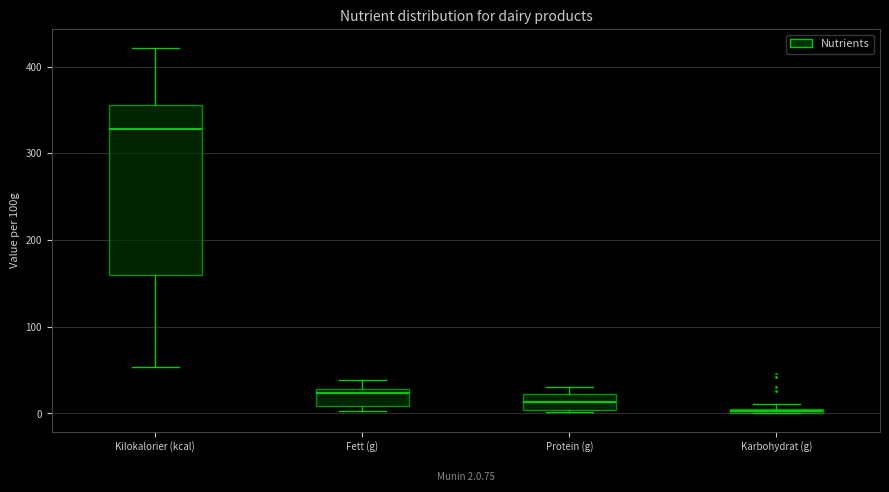

Which box is the tallest, from its lower edge to its upper edge?

Kilokalorier (kcal)